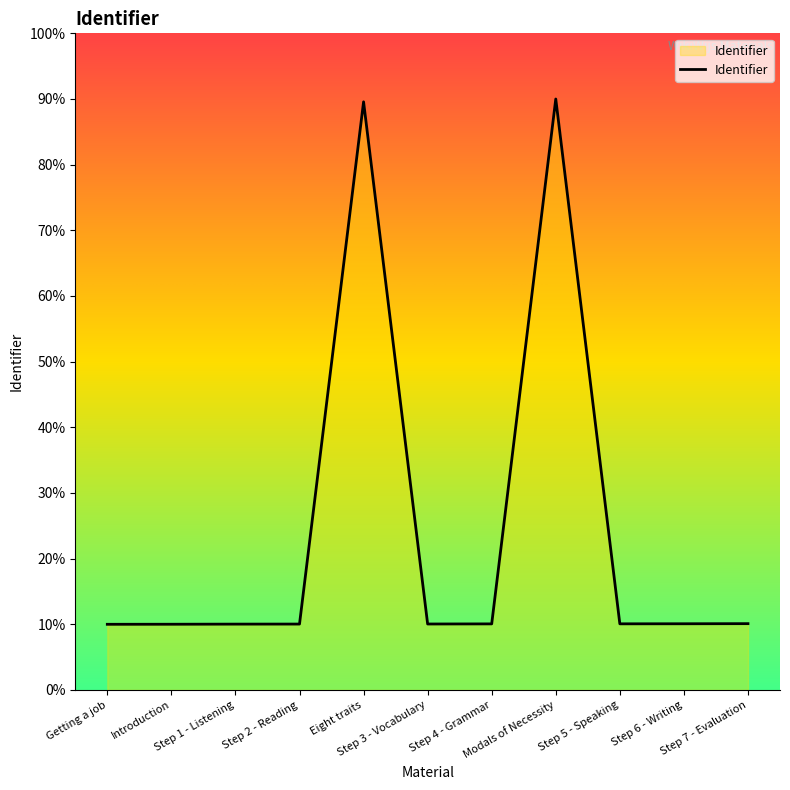

At which label does the data first exceed 673464?

Eight traits